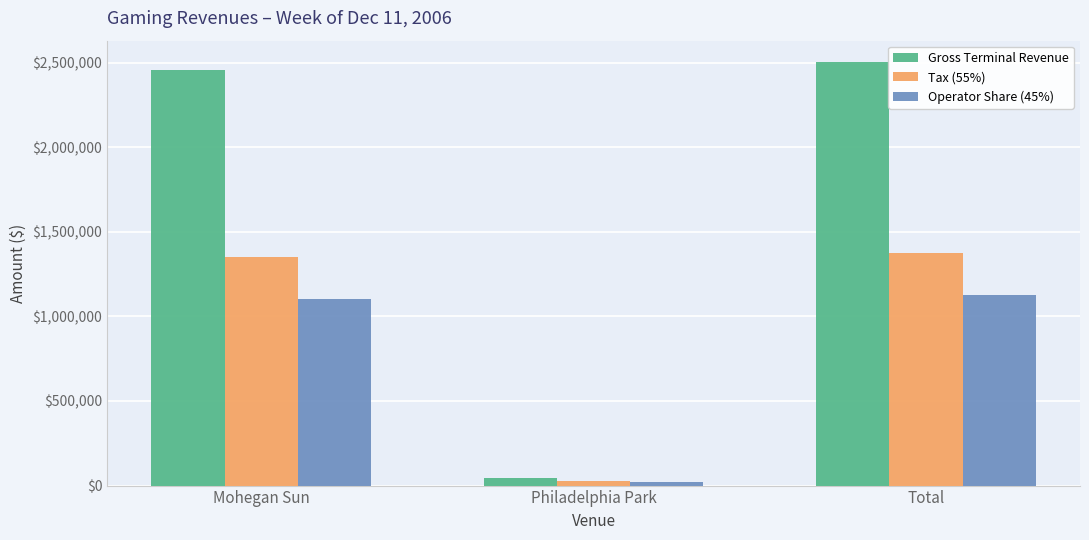

What is the difference between the Tax (55%) values at Mohegan Sun and Philadelphia Park?

1324796.5